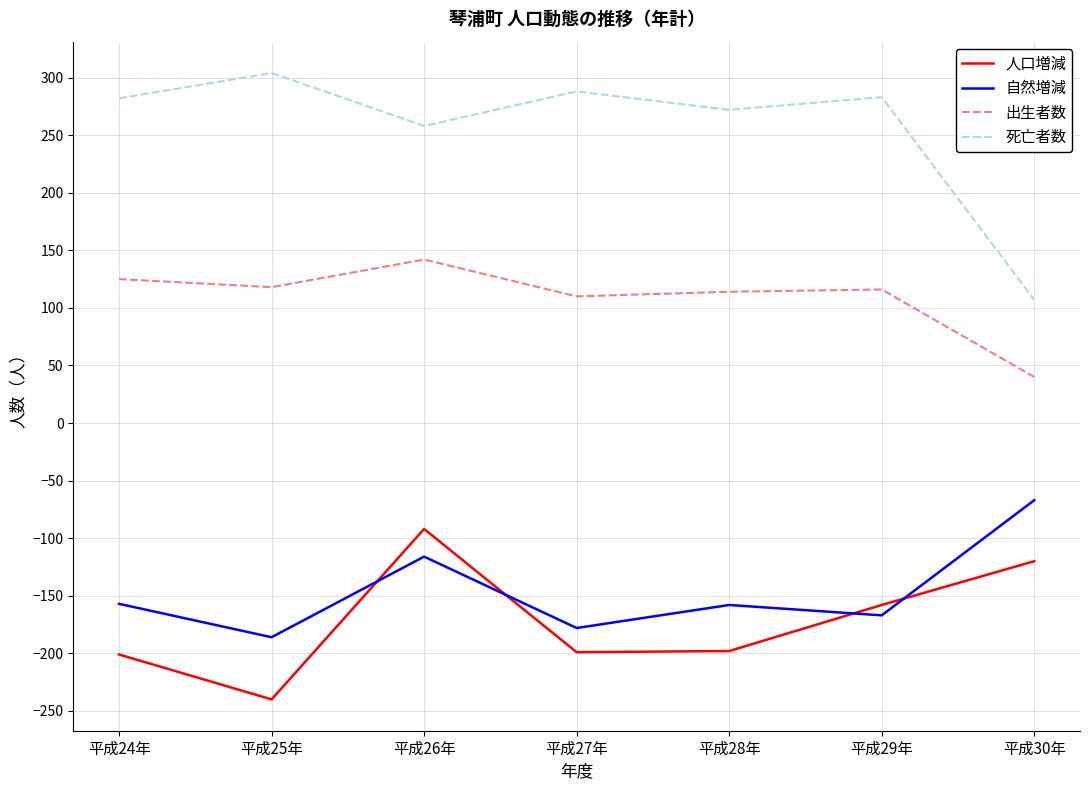

What is the sum of all 死亡者数 values?

1794